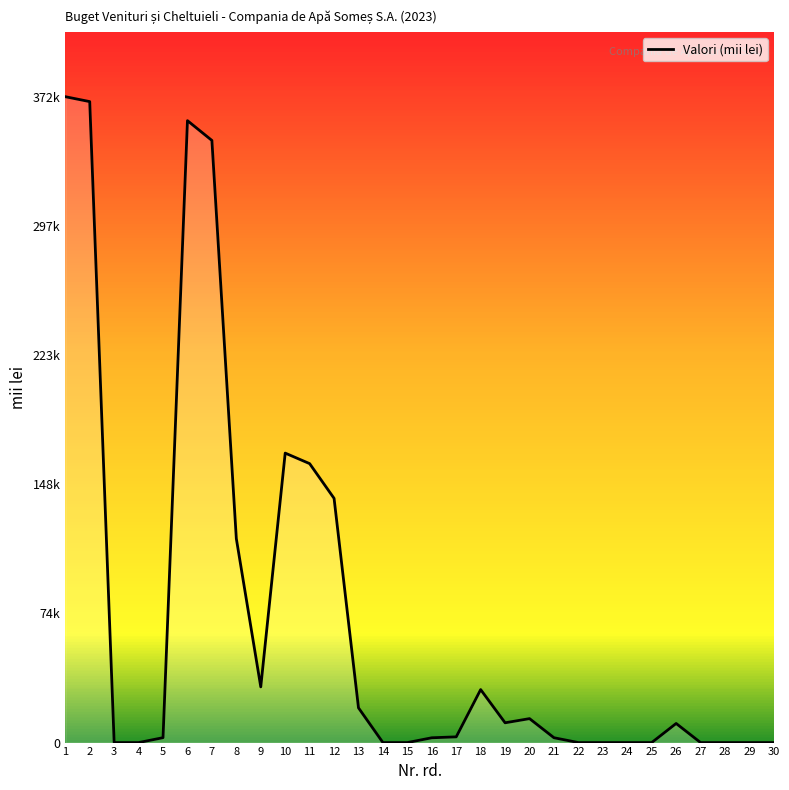

Is this an area chart (filled region under the line)?

Yes